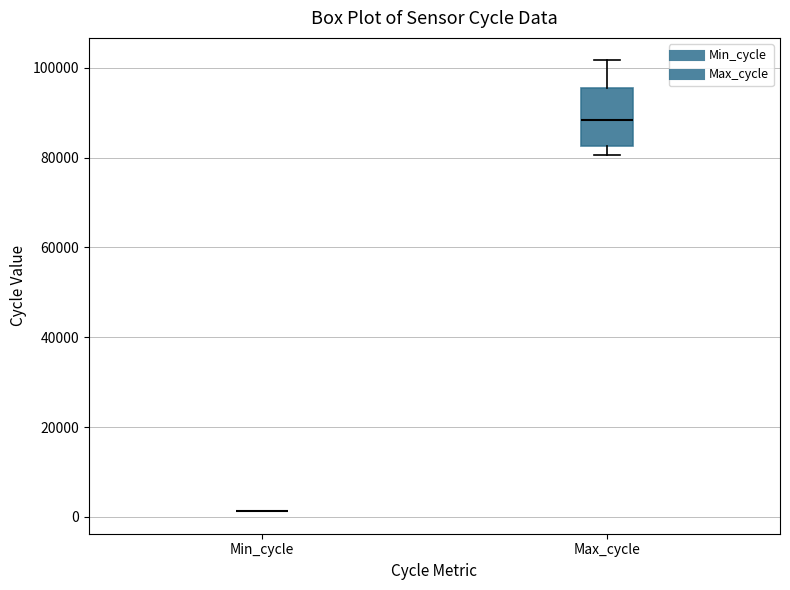

Where is the lower edge of the box for Max_cycle on the y-axis? The values are not printed on the chart, so give them approximately, as read against the axis.

82000